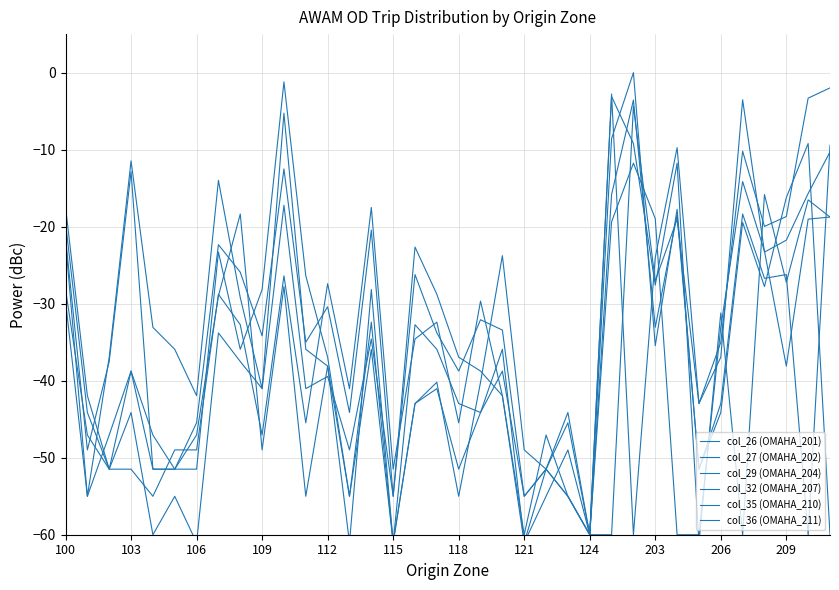

Reading right to left, extract all data points from this chart.

col_26 (OMAHA_201): -10.3	-15.7	-21.8	-23.3	-3.5	-36.9	-43.0	-19.0	-27.1	-4.4	-60.0	-60.0	-49.0	-55.0	-61.0	-35.9	-44.1	-43.0	-35.9	-32.7	-61.0	-32.4	-55.0	-36.9	-26.4	-1.2	-28.2	-35.9	-23.3	-51.5	-51.5	-51.5	-12.9	-37.5	-49.0	-21.5
col_27 (OMAHA_202): -2.0	-3.3	-18.7	-20.0	-10.2	-35.0	-43.0	-9.7	-24.0	-60.0	-2.8	-60.0	-55.0	-51.5	-55.0	-33.4	-32.1	-38.8	-33.8	-26.2	-55.0	-20.4	-44.1	-30.4	-35.0	-12.5	-34.2	-25.9	-22.3	-45.5	-51.5	-51.5	-38.8	-51.5	-44.1	-19.5
col_29 (OMAHA_204): -18.8	-19.0	-38.1	-23.2	-14.1	-33.1	-60.0	-60.0	-19.0	-11.8	-19.4	-60.0	-45.5	-51.5	-55.0	-38.8	-44.1	-51.5	-41.0	-43.0	-61.0	-35.9	-55.0	-38.1	-55.0	-27.8	-49.0	-18.4	-29.0	-47.1	-51.5	-47.1	-38.8	-47.1	-55.0	-29.7
col_32 (OMAHA_207): -18.8	-16.5	-27.2	-15.8	-60.0	-31.2	-61.0	-11.8	-27.6	-9.2	-3.1	-60.0	-44.1	-51.5	-49.0	-23.8	-40.2	-55.0	-40.2	-43.0	-61.0	-28.2	-61.0	-38.1	-35.9	-5.3	-41.0	-29.2	-14.0	-41.9	-35.9	-33.1	-11.5	-36.9	-55.0	-21.8
col_35 (OMAHA_210): -9.4	-60.0	-26.2	-26.7	-18.4	-43.0	-51.5	-18.4	-33.1	-3.6	-15.8	-60.0	-55.0	-51.5	-61.0	-41.9	-29.7	-45.5	-32.4	-34.6	-51.5	-17.5	-41.0	-27.4	-45.5	-26.4	-47.1	-32.7	-28.8	-49.0	-49.0	-55.0	-51.5	-51.5	-47.1	-28.2
col_36 (OMAHA_211): -60.0	-9.2	-16.2	-27.8	-19.4	-44.1	-51.5	-17.7	-35.5	0.0	-8.6	-60.0	-55.0	-47.1	-60.0	-41.9	-38.8	-36.9	-28.8	-22.6	-55.0	-34.6	-49.0	-39.4	-41.0	-17.2	-41.0	-37.5	-33.8	-61.0	-55.0	-60.0	-44.1	-51.5	-41.9	-17.5